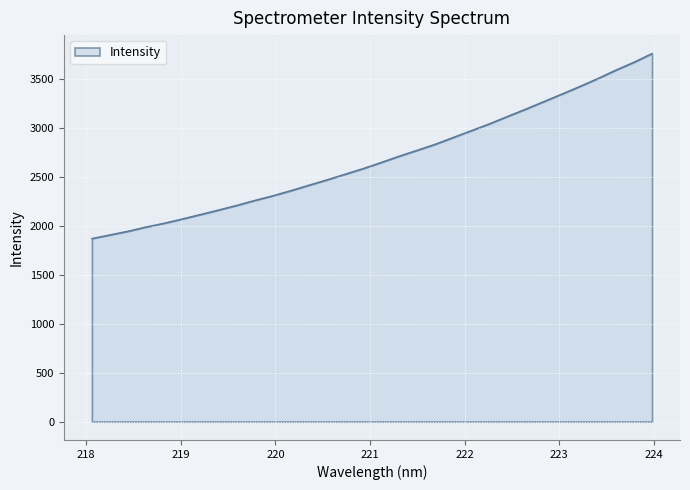

What is the minimum value shown in the chart?

1868.7